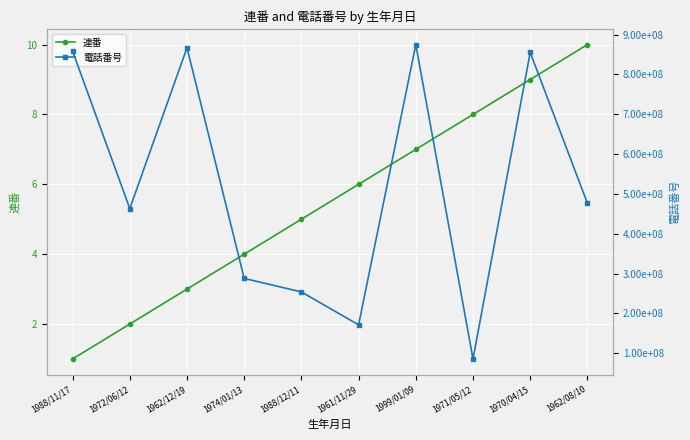

What is the sum of all 連番 values?

55